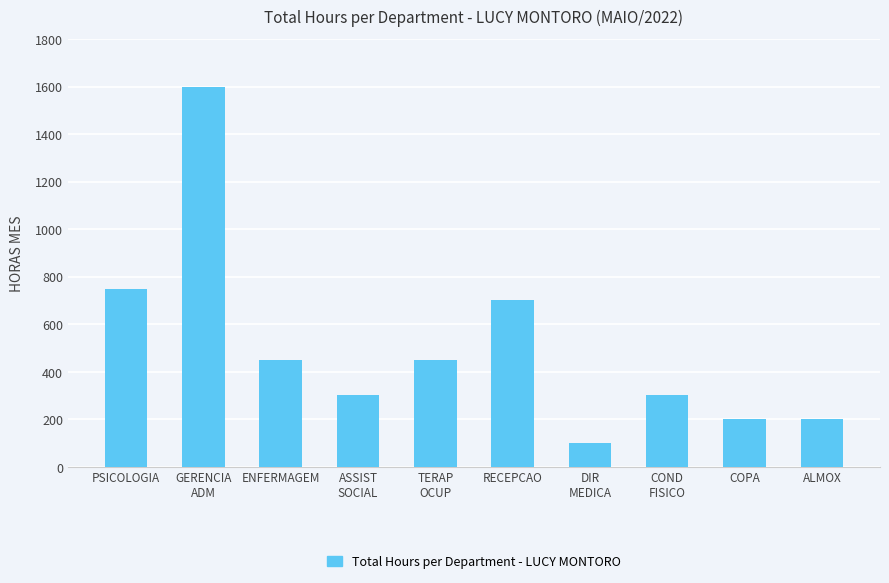

At which category does the chart reach its peak across all series?

GERENCIA
ADM